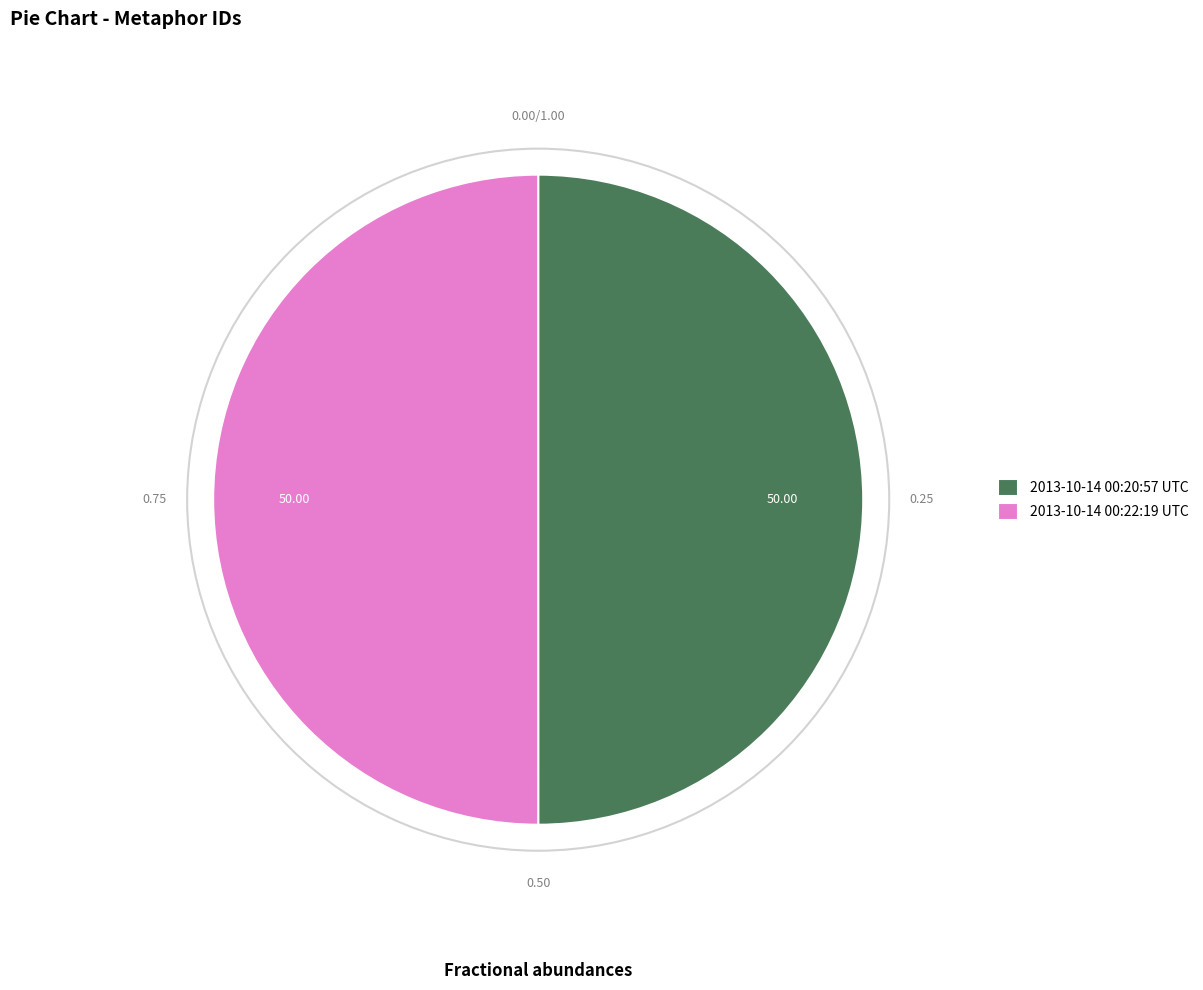

Is the sum of 2013-10-14 00:22:19 UTC and 2013-10-14 00:20:57 UTC greater than half?

Yes